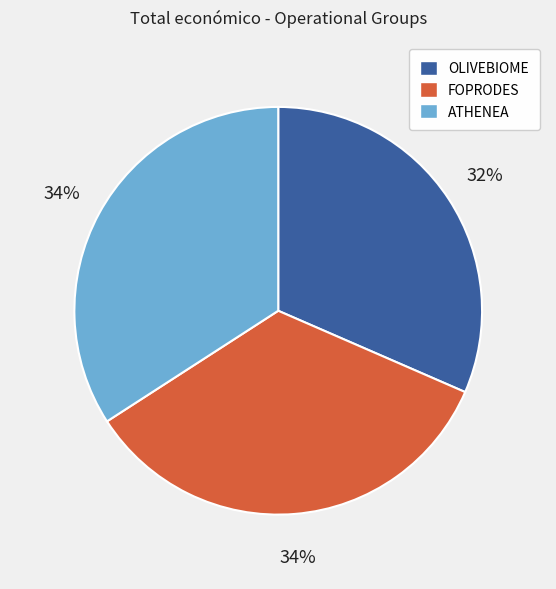

Is the sum of OLIVEBIOME and FOPRODES greater than half?

Yes